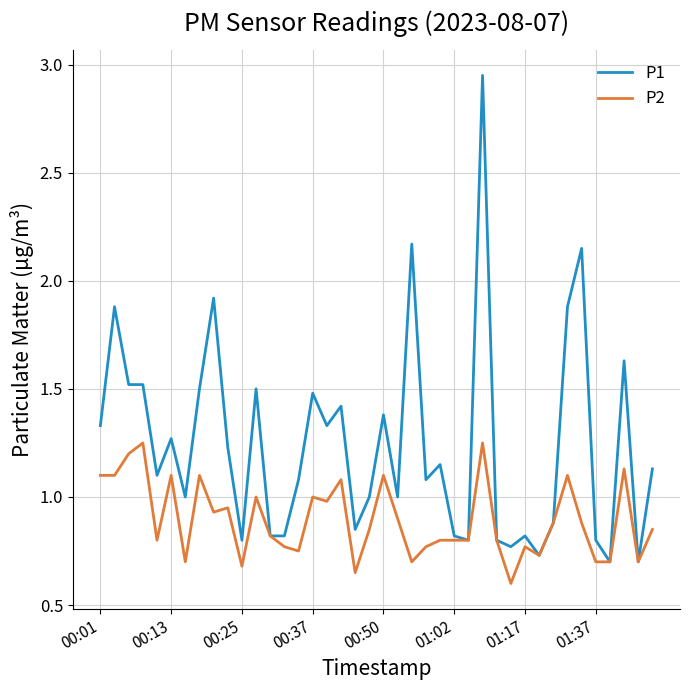

What is the minimum value shown in the chart?

0.6